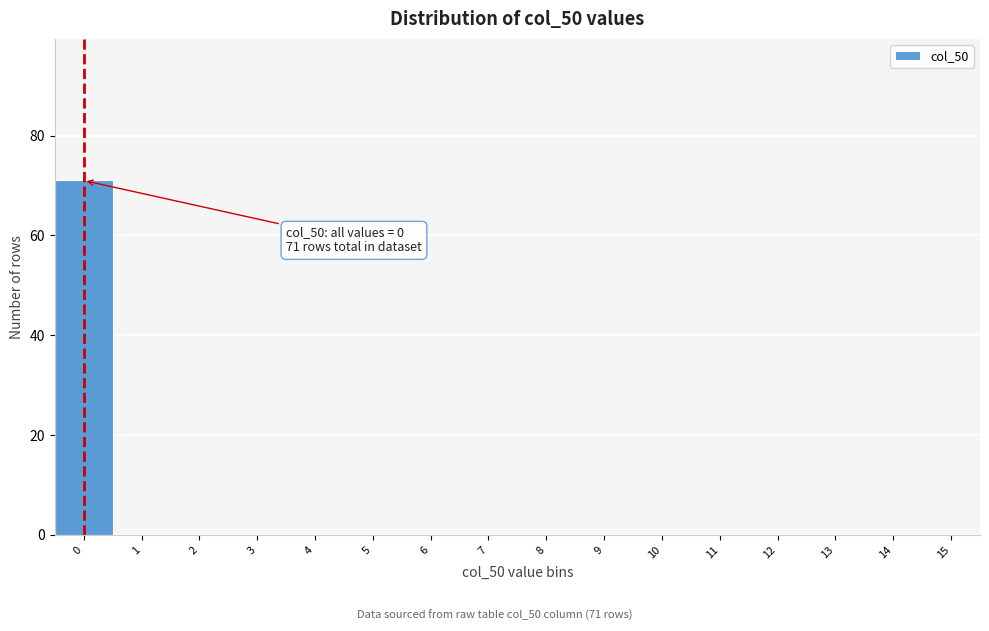

Reading left to right, transcribe all the data shown in this chart.

0=71	1=0	2=0	3=0	4=0	5=0	6=0	7=0	8=0	9=0	10=0	11=0	12=0	13=0	14=0	15=0